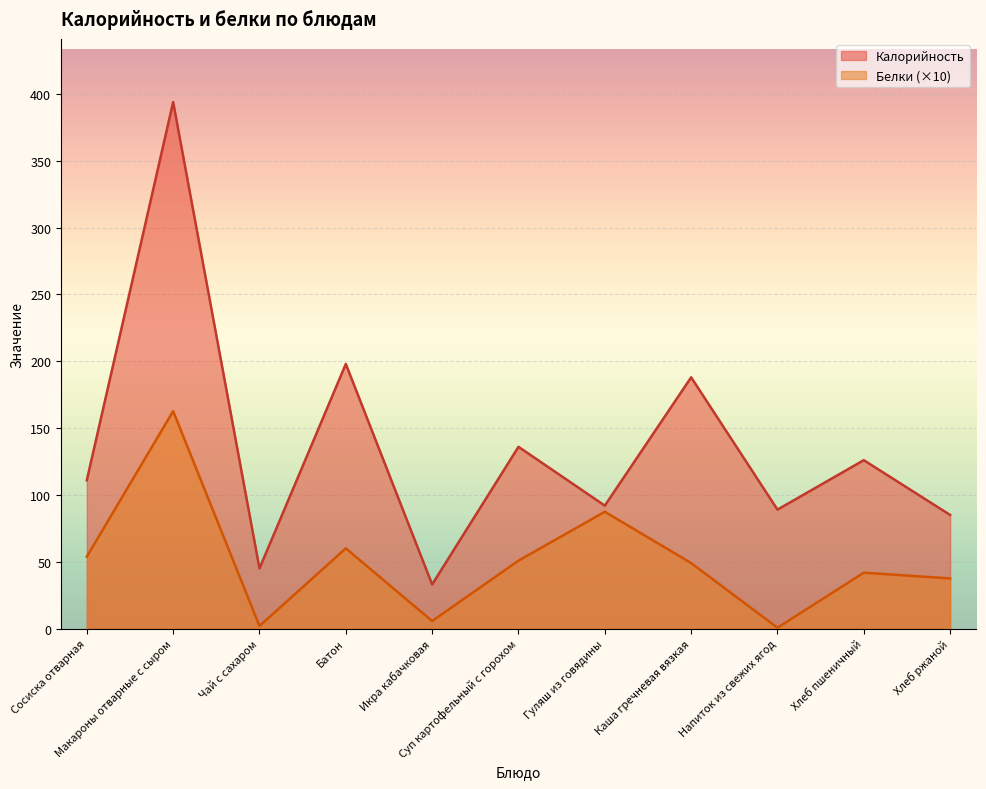

How many lines are shown in the chart?

2